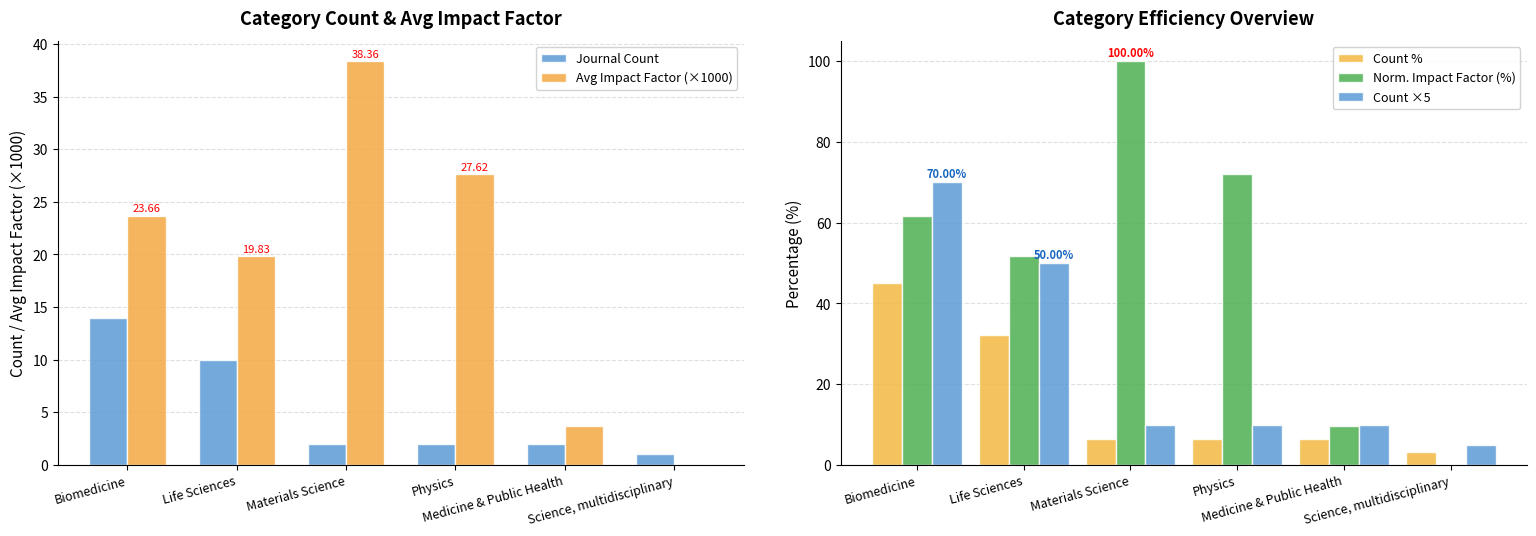

What is the sum of the Norm. Impact Factor (%) values at Science, multidisciplinary and Biomedicine?

61.7